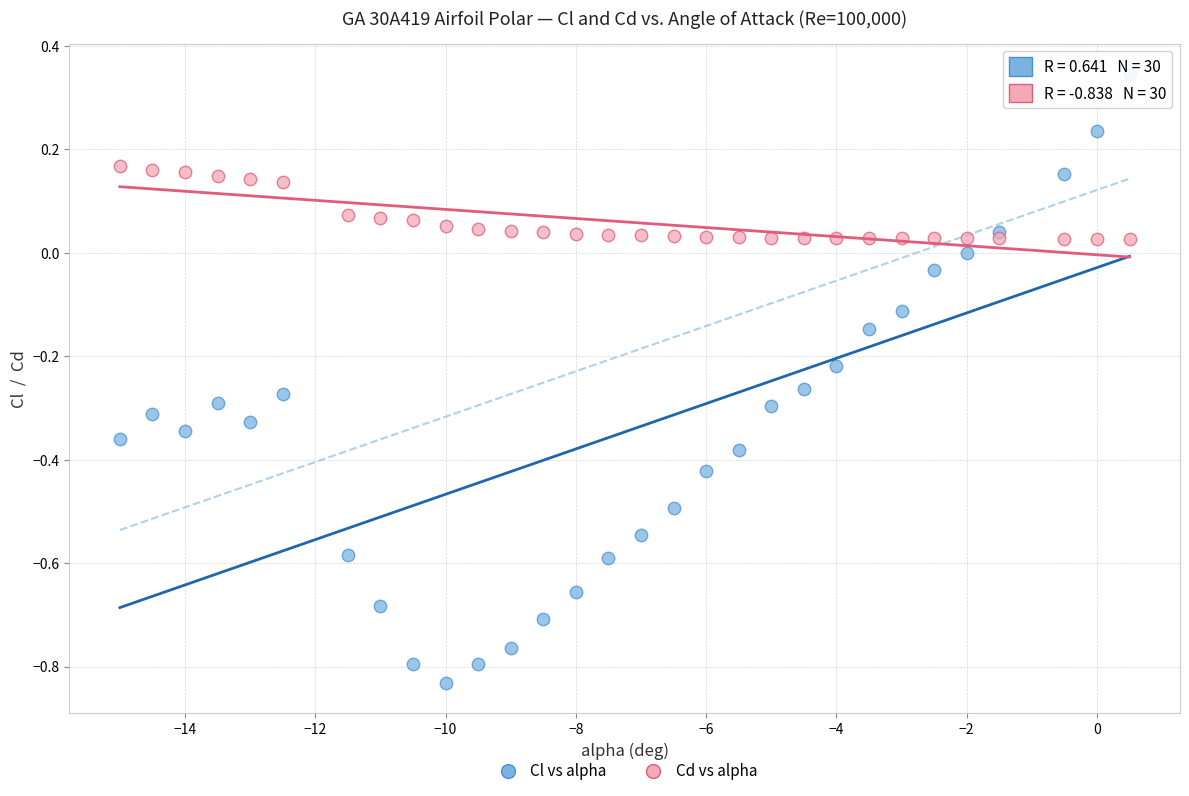

Which series reaches the maximum Y coordinate?

Cl vs alpha